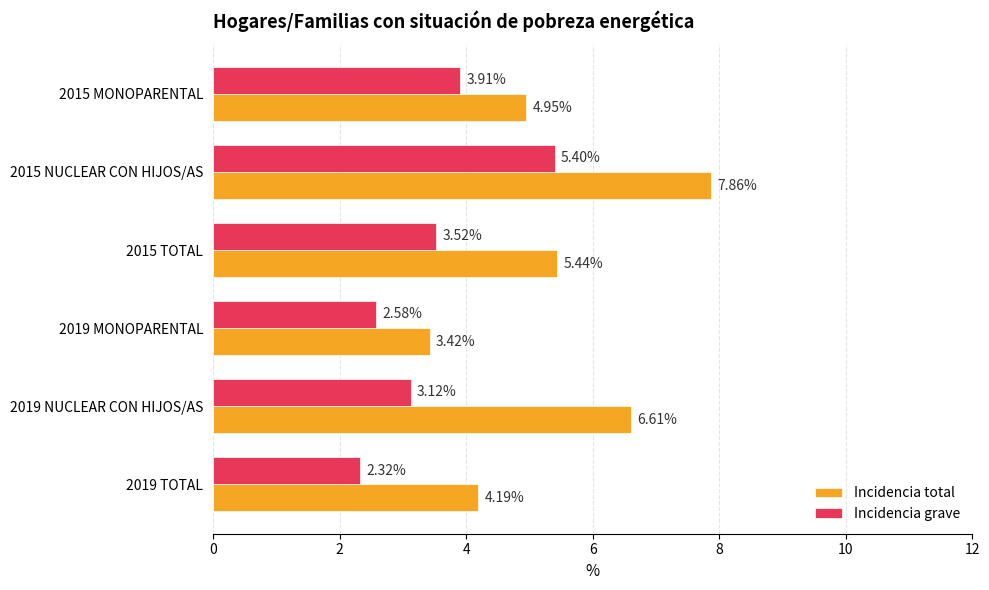

Which label corresponds to the largest value in the chart?

2015 NUCLEAR CON HIJOS/AS